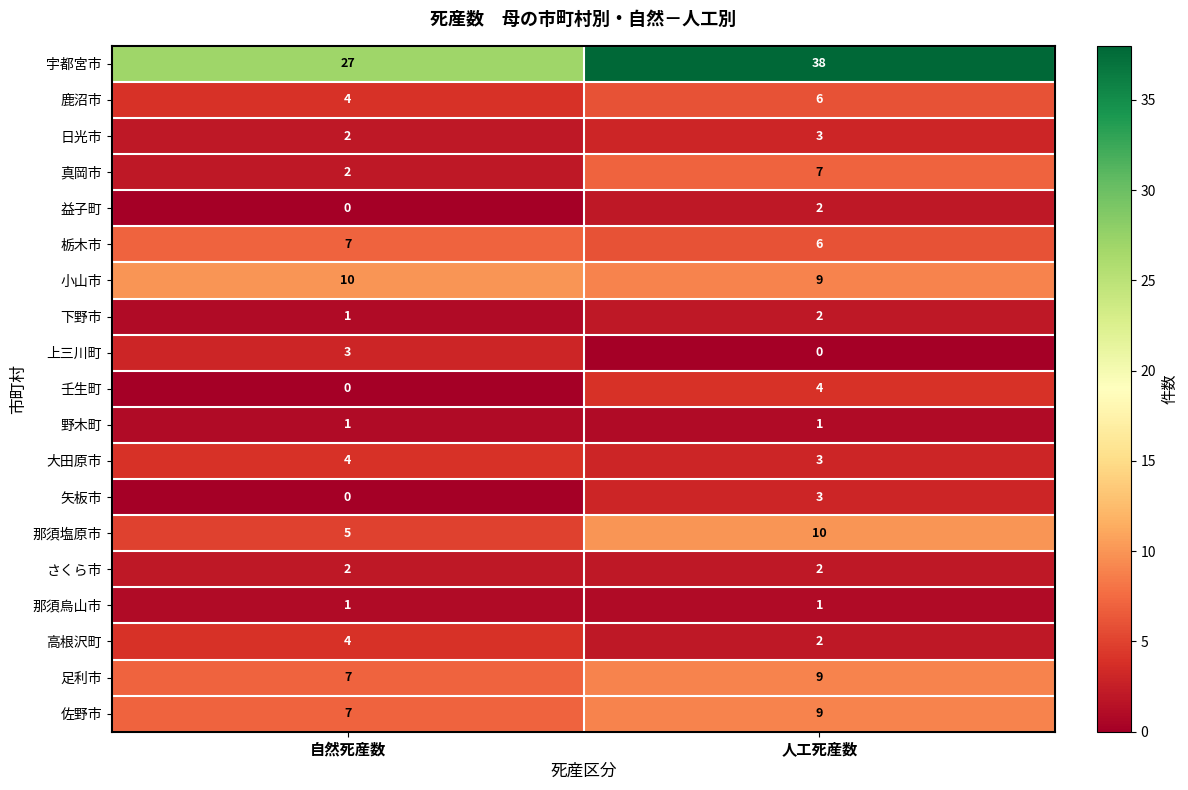

The さくら市 series shows 2 at 自然死産数. True or false?

True